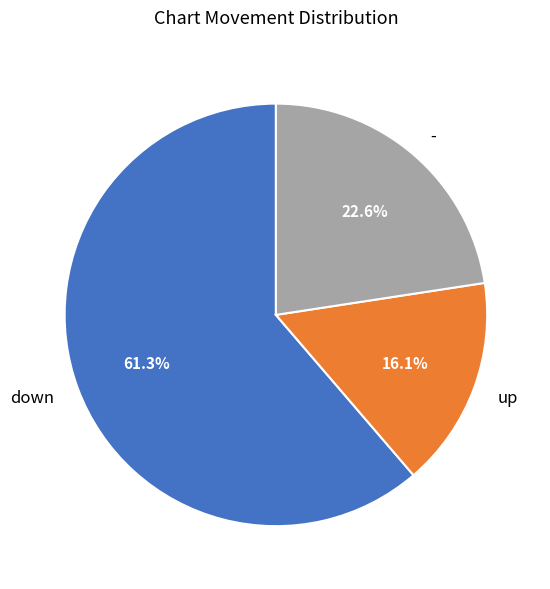

How many segments does this pie chart have?

3